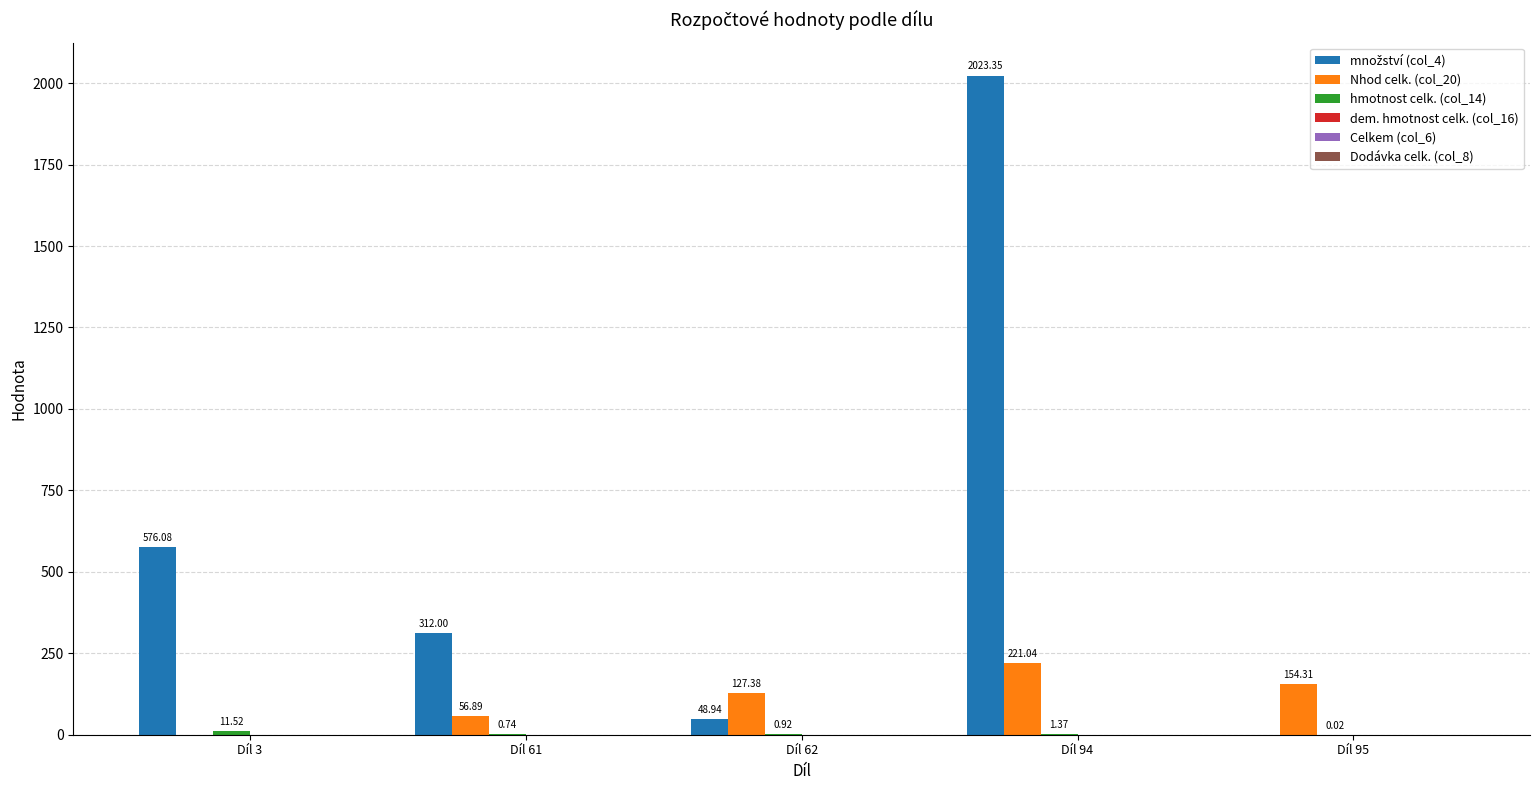

What is the total value across all series at Díl 62?

177.2